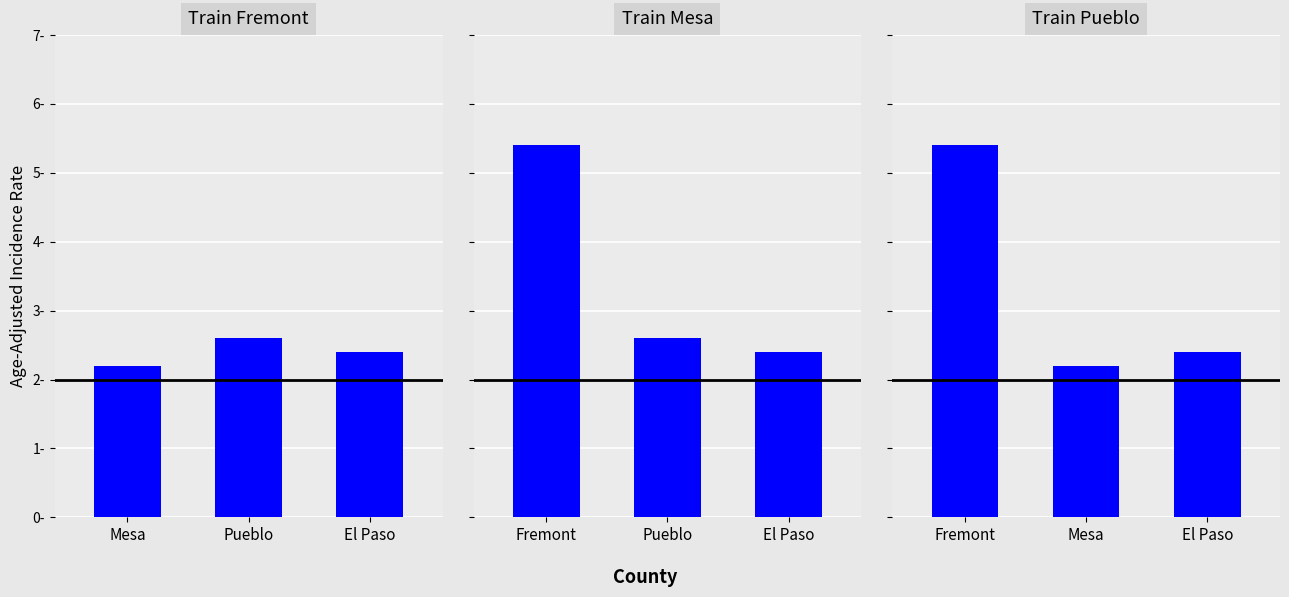

What is the difference between the maximum and minimum values?

3.2